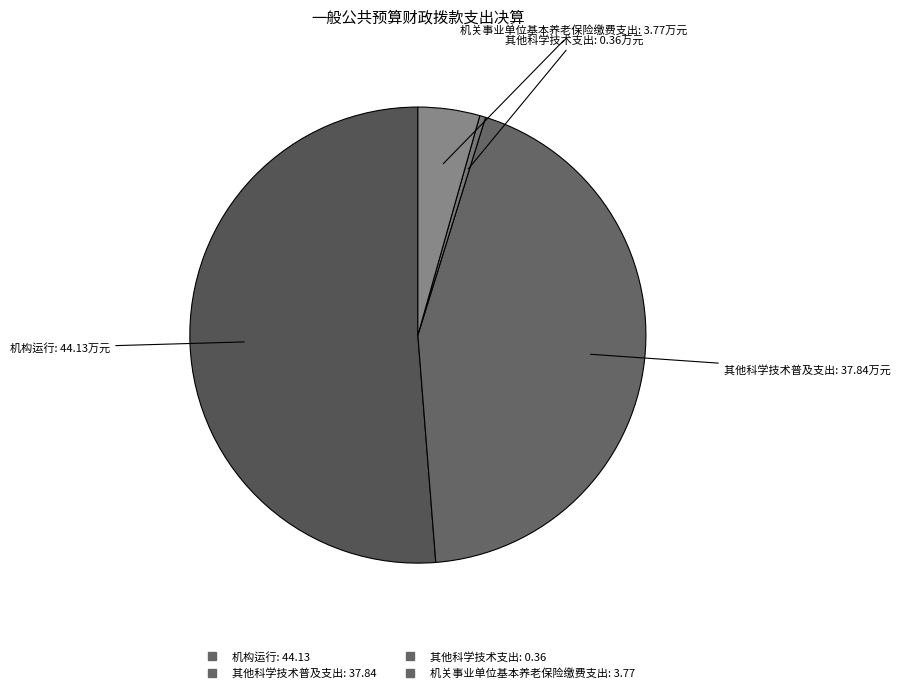

What is the smallest slice in the pie chart?

其他科学技术支出